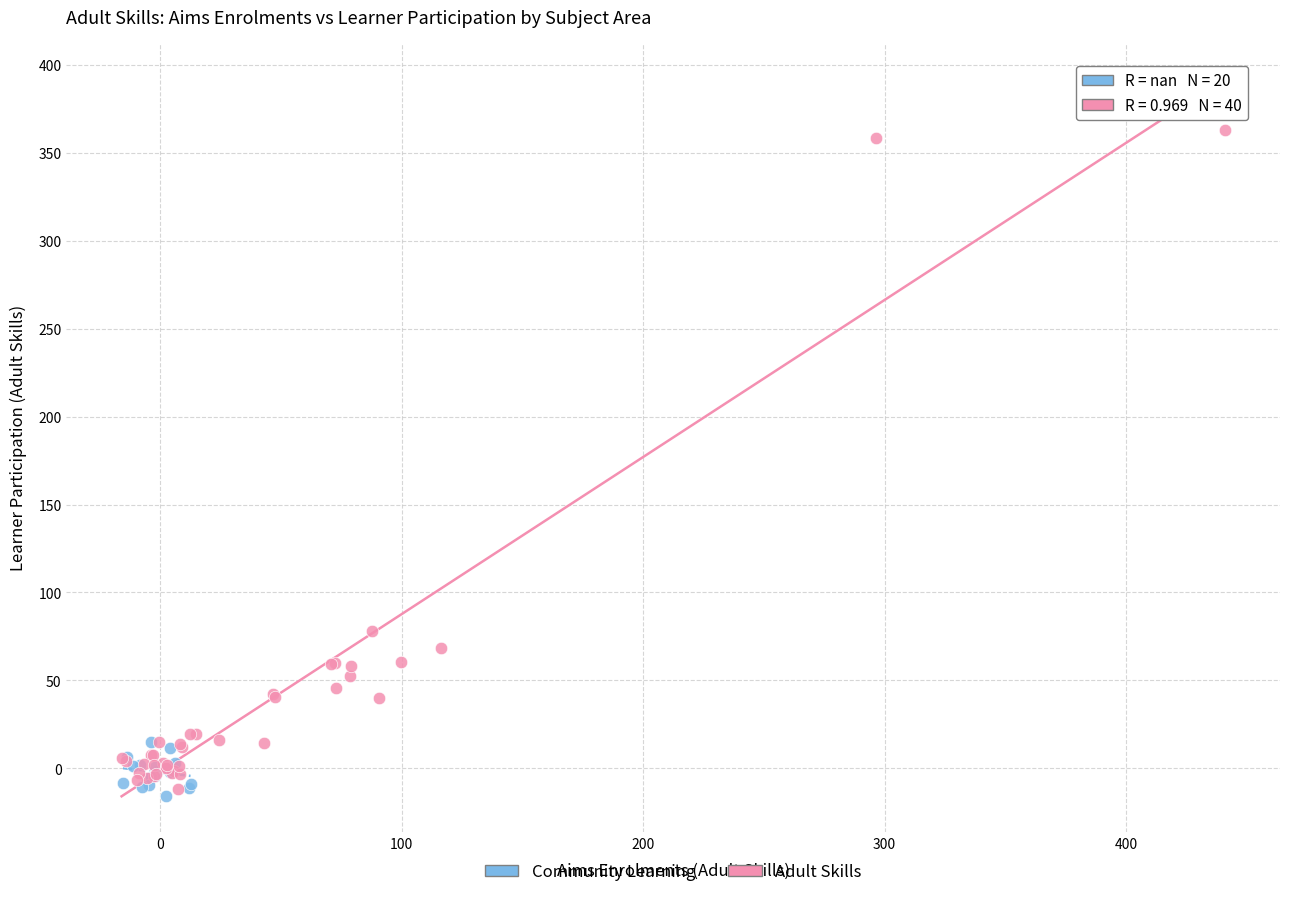

Which series has the widest spread of Y values?

Adult Skills